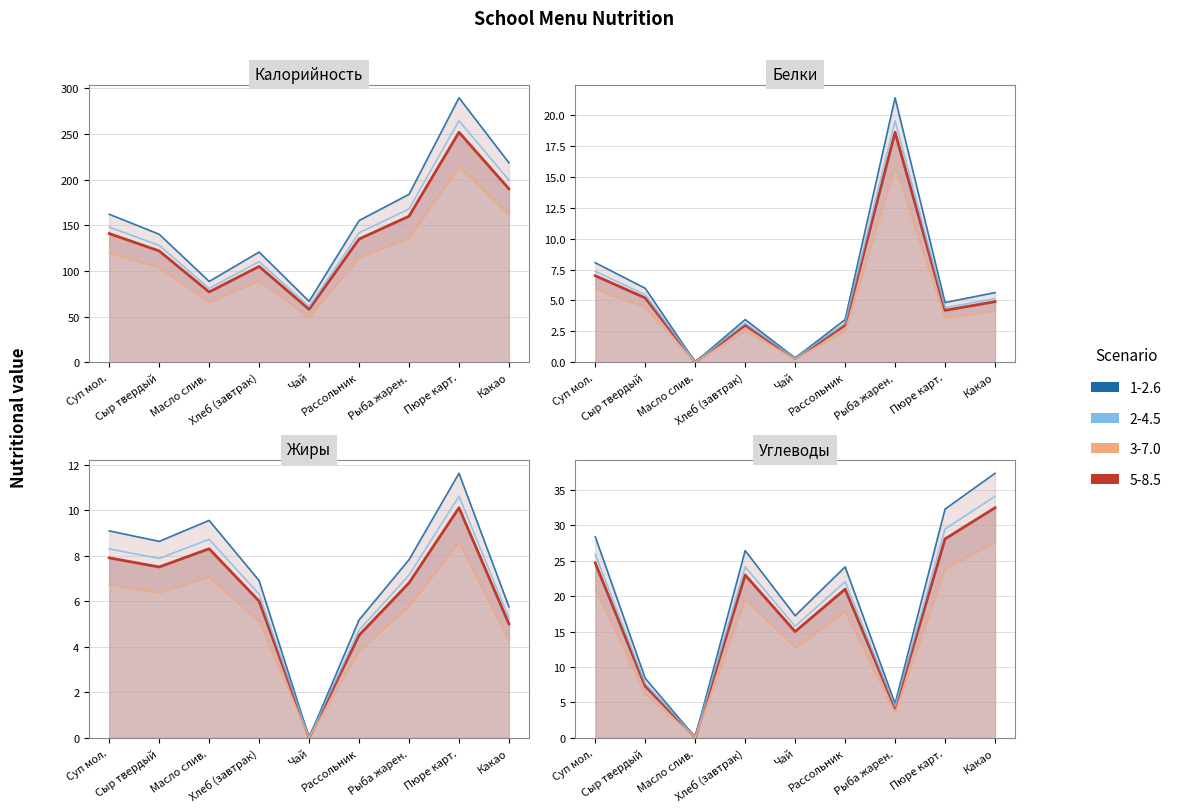

How many interior local peaks does the Жиры series have?

2